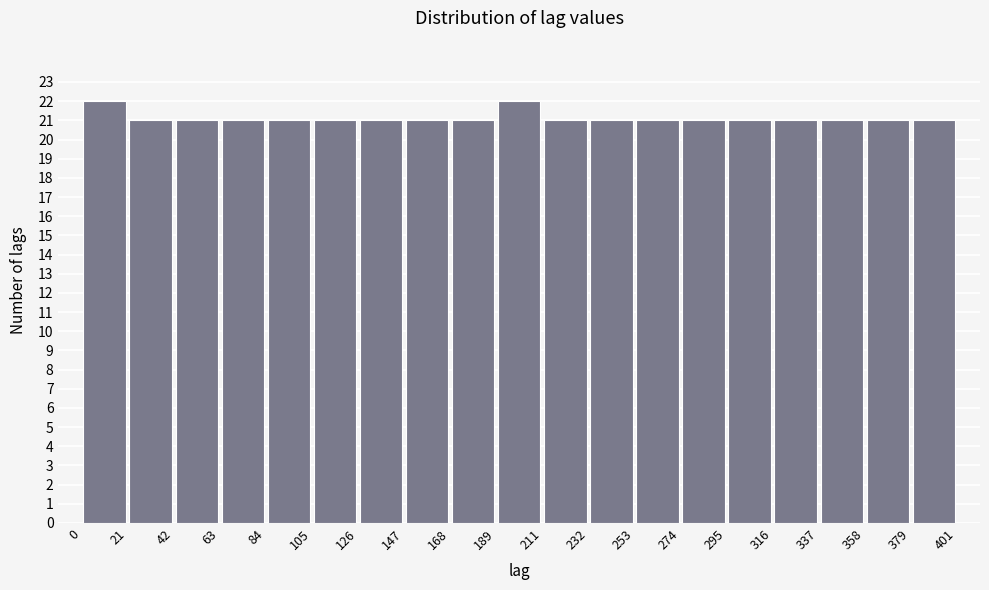

Reading left to right, list every bar in this chart as the range it spans on the x-axis followed by its height. The values are not printed on the chart, so give them approximately, as read against the axis.

0 to 21: 22
21 to 42: 21
42 to 63: 21
63 to 84: 21
84 to 105: 21
105 to 126: 21
126 to 147: 21
147 to 168: 21
168 to 189: 21
189 to 211: 22
211 to 232: 21
232 to 253: 21
253 to 274: 21
274 to 295: 21
295 to 316: 21
316 to 337: 21
337 to 358: 21
358 to 379: 21
379 to 401: 21